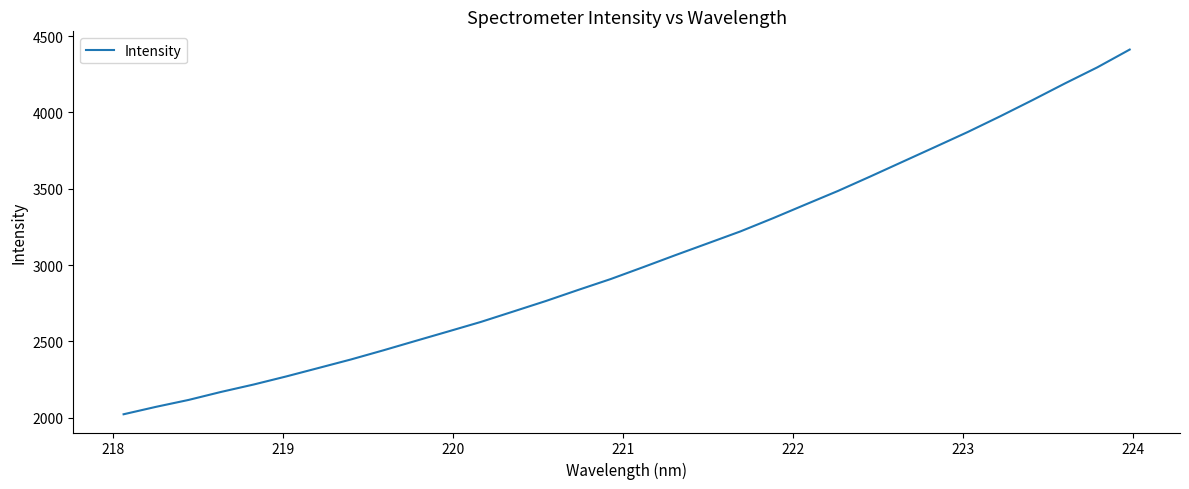

What is the difference between the maximum and minimum values?

2387.9